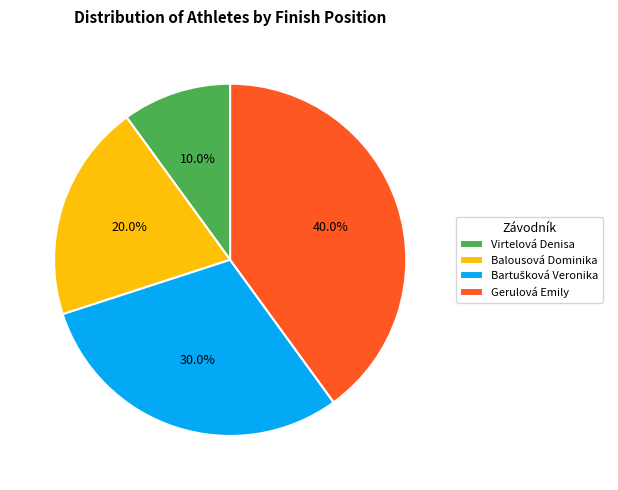

What is the largest slice in the pie chart?

Gerulová Emily